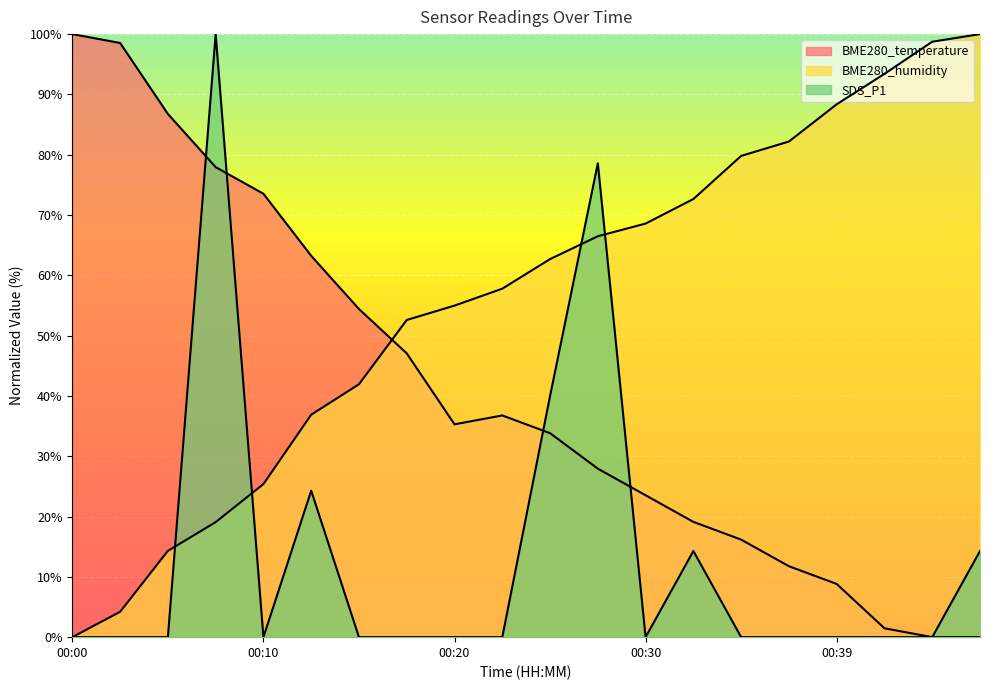

Is it true that SDS_P1 equals 100.0 at 00:08?

True